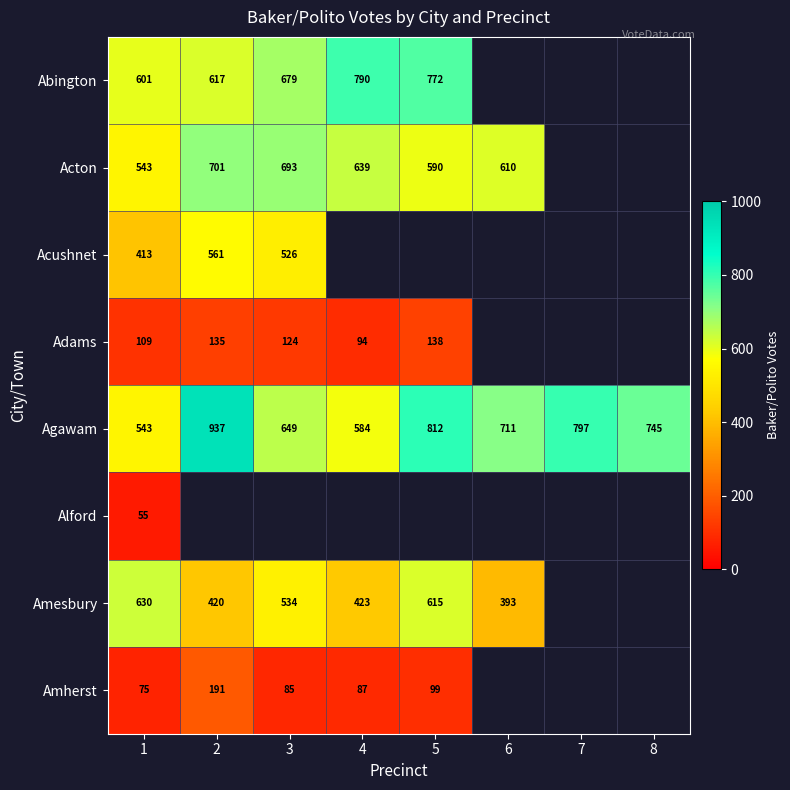

List the labels in order of Agawam value, largest first.

2, 5, 7, 8, 6, 3, 4, 1